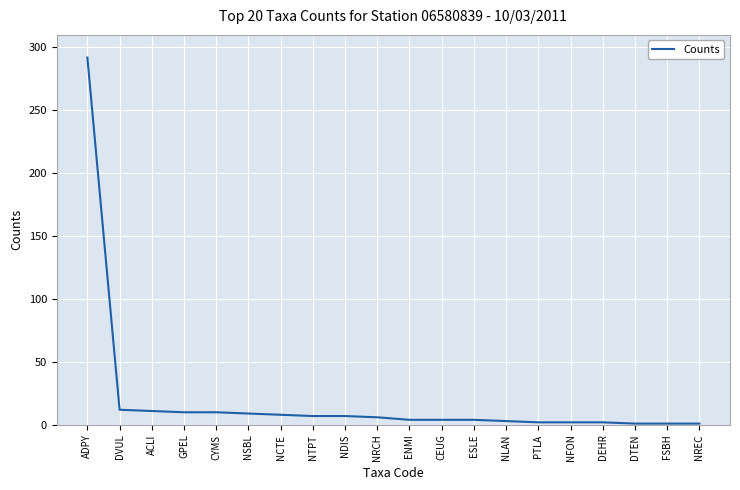

How many categories are shown in the chart?

20